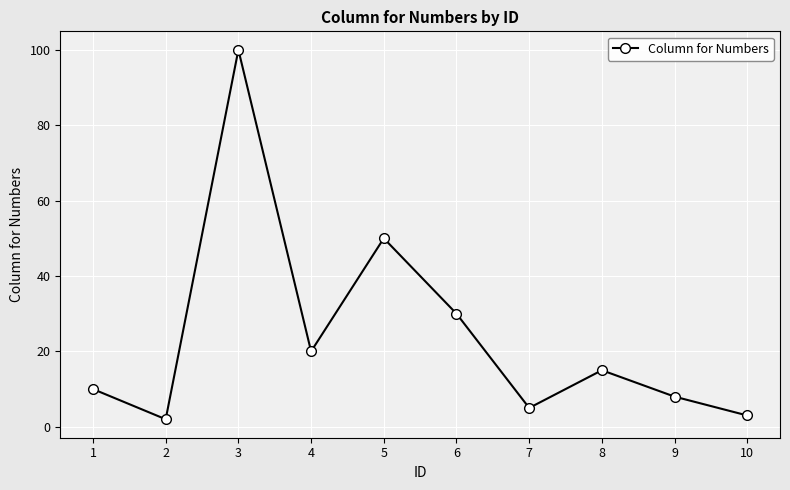

Rank the categories by value from lowest to highest.

2, 10, 7, 9, 1, 8, 4, 6, 5, 3